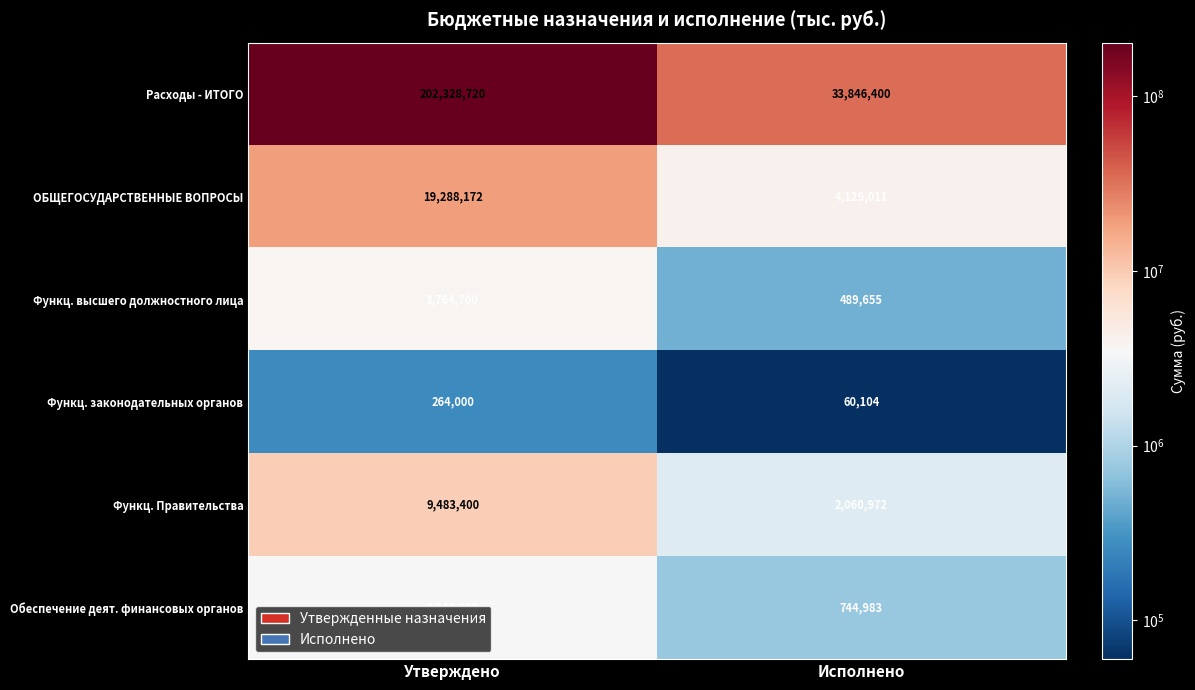

What is the lowest value of the ОБЩЕГОСУДАРСТВЕННЫЕ ВОПРОСЫ series?

4129011